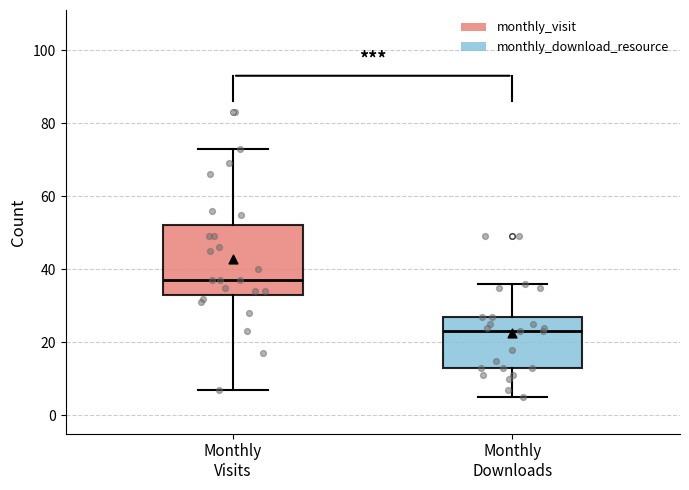

Where is the upper edge of the box for Monthly Downloads on the y-axis? The values are not printed on the chart, so give them approximately, as read against the axis.

28